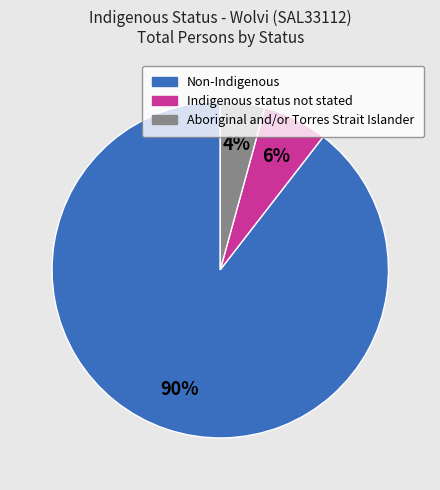

Does any single category account for the majority?

Yes